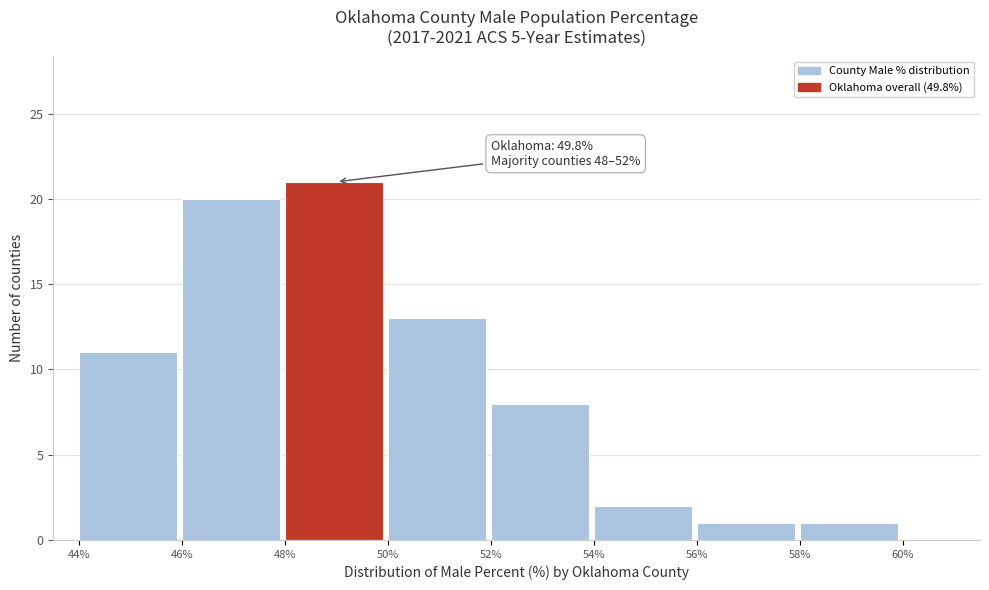

Reading left to right, transcribe all the data shown in this chart.

44%=11	46%=20	48%=21	50%=13	52%=8	54%=2	56%=1	58%=1